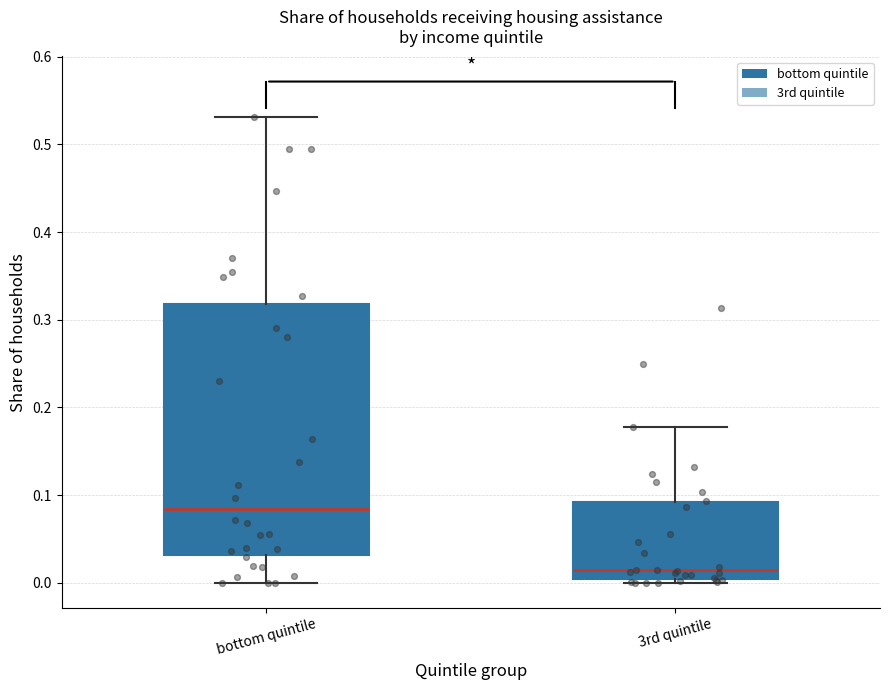

Where does the upper whisker of the box for 3rd quintile end on the y-axis? The values are not printed on the chart, so give them approximately, as read against the axis.

0.18